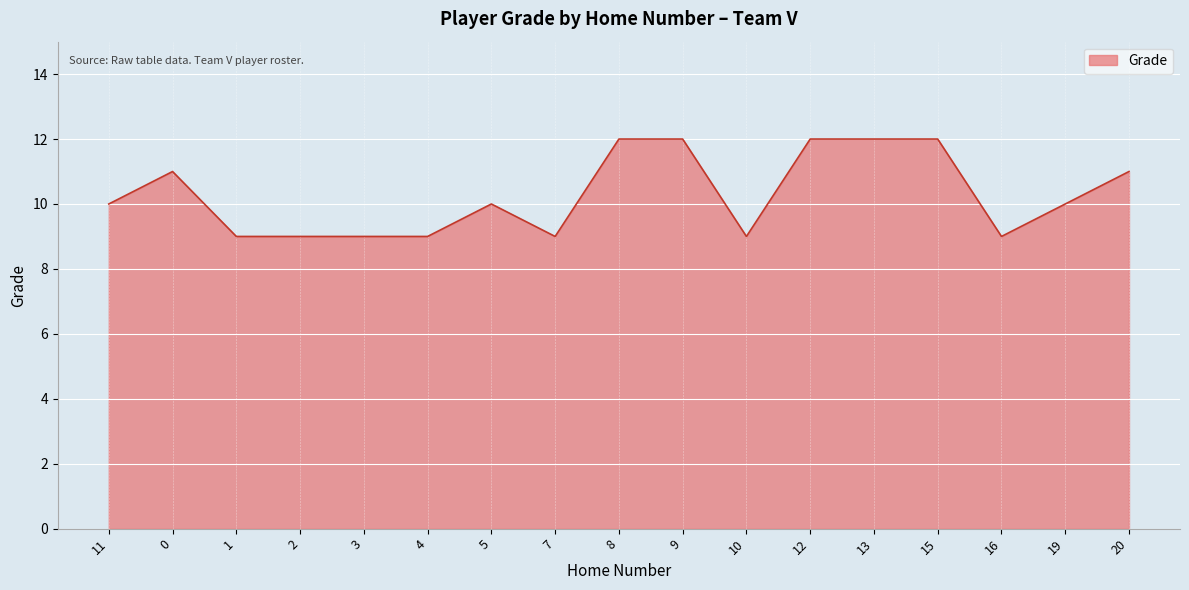

What is the difference between the values at 16 and 15?

3